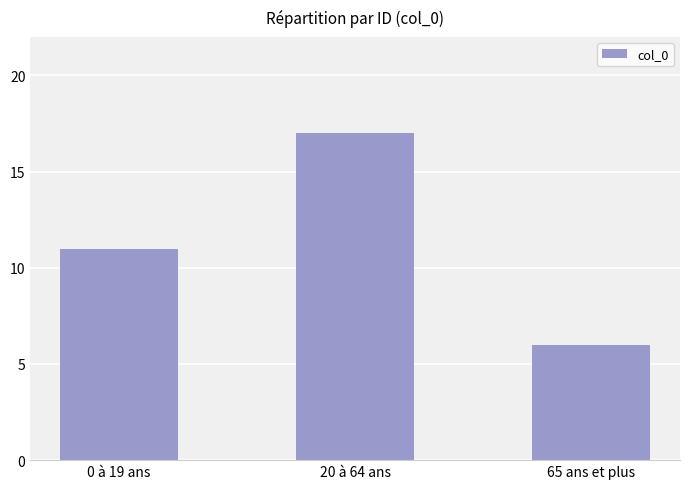

What is the change in value from 20 à 64 ans to 65 ans et plus?

-11